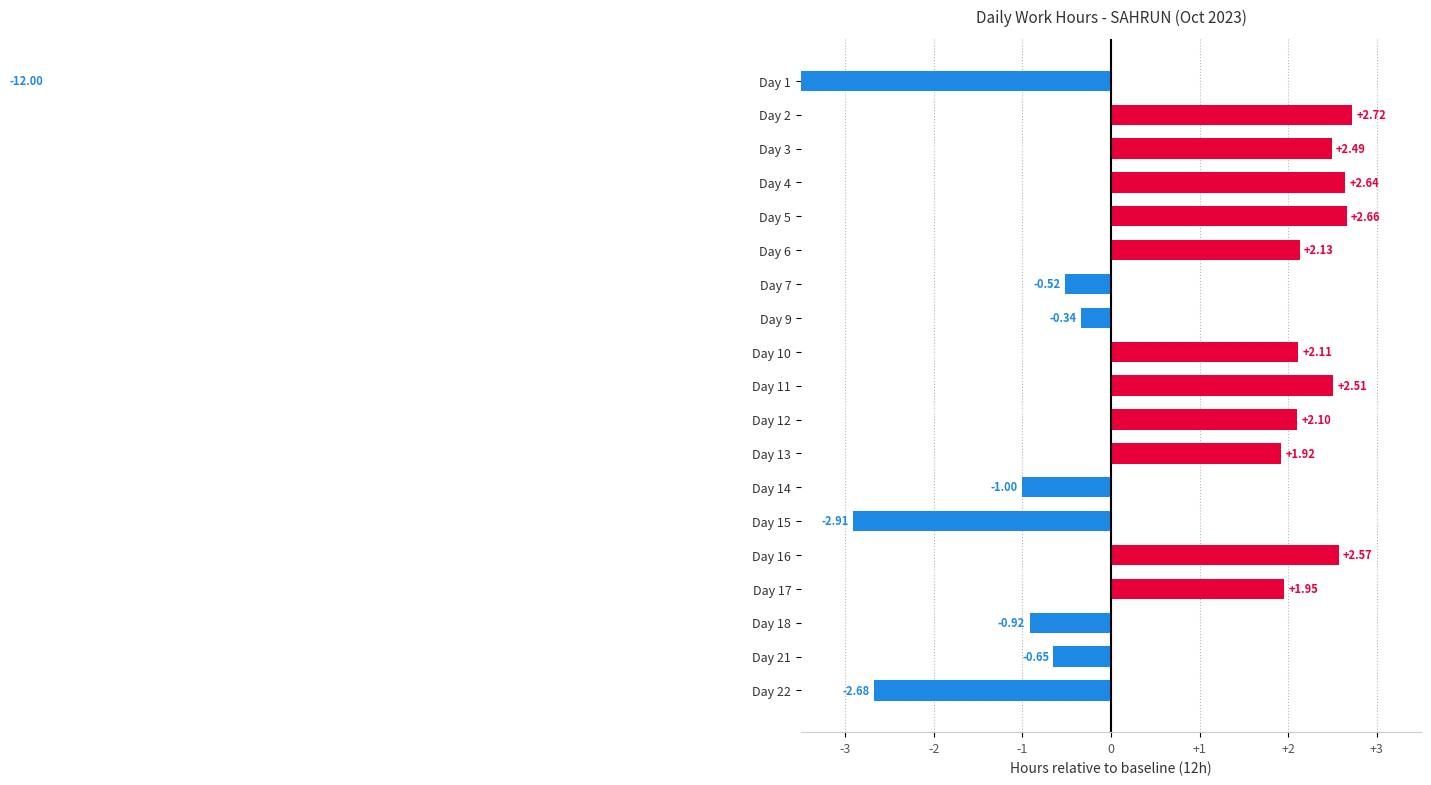

Reading right to left, transcribe all the data shown in this chart.

-2.7	-0.7	-0.9	1.9	2.6	-2.9	-1.0	1.9	2.1	2.5	2.1	-0.3	-0.5	2.1	2.7	2.6	2.5	2.7	-12.0